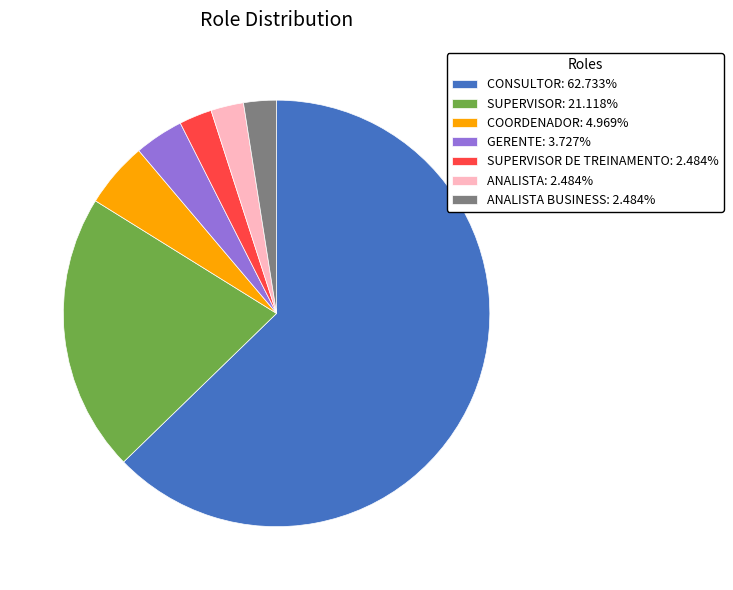

Do CONSULTOR: 62.733% and SUPERVISOR: 21.118% together represent more than half of the pie?

Yes